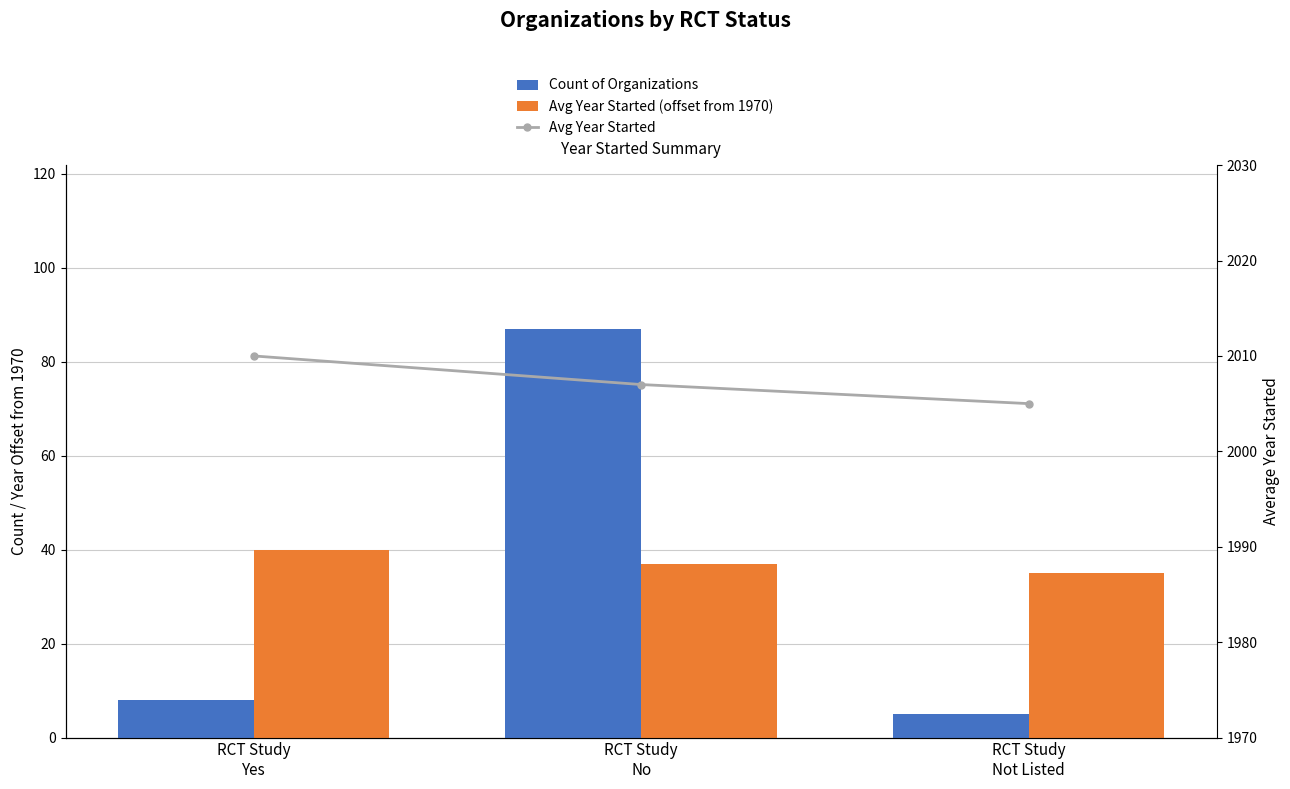

Between RCT Study
No and RCT Study
Not Listed, which is larger?

RCT Study
No